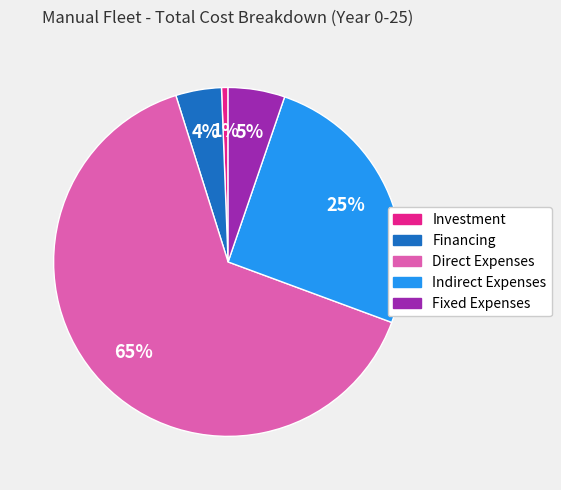

Which slice represents more than half of the pie?

Direct Expenses